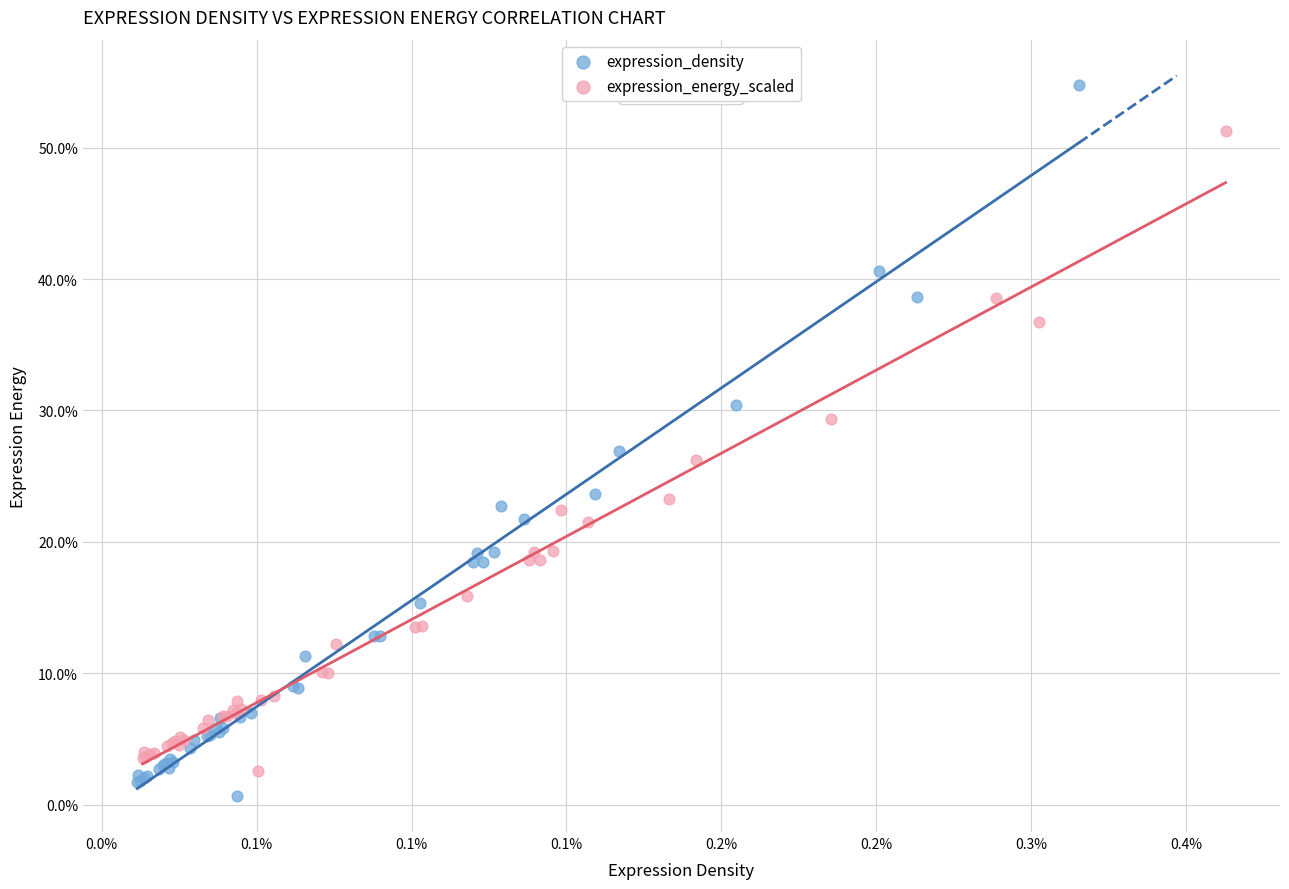

Which series has the widest spread of Y values?

expression_density